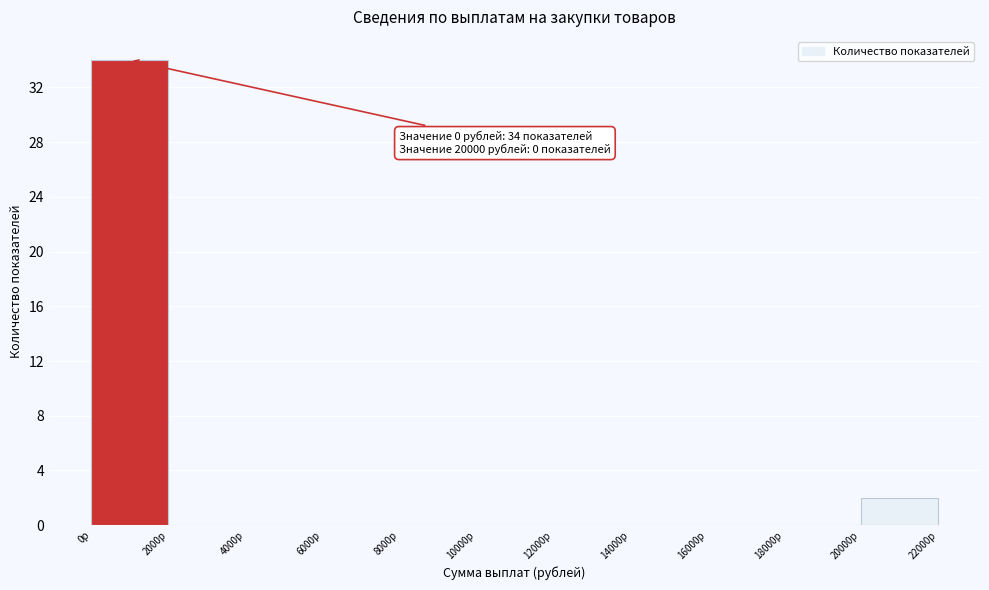

Over which range of the x-axis is the bar tallest?

0 to 2000